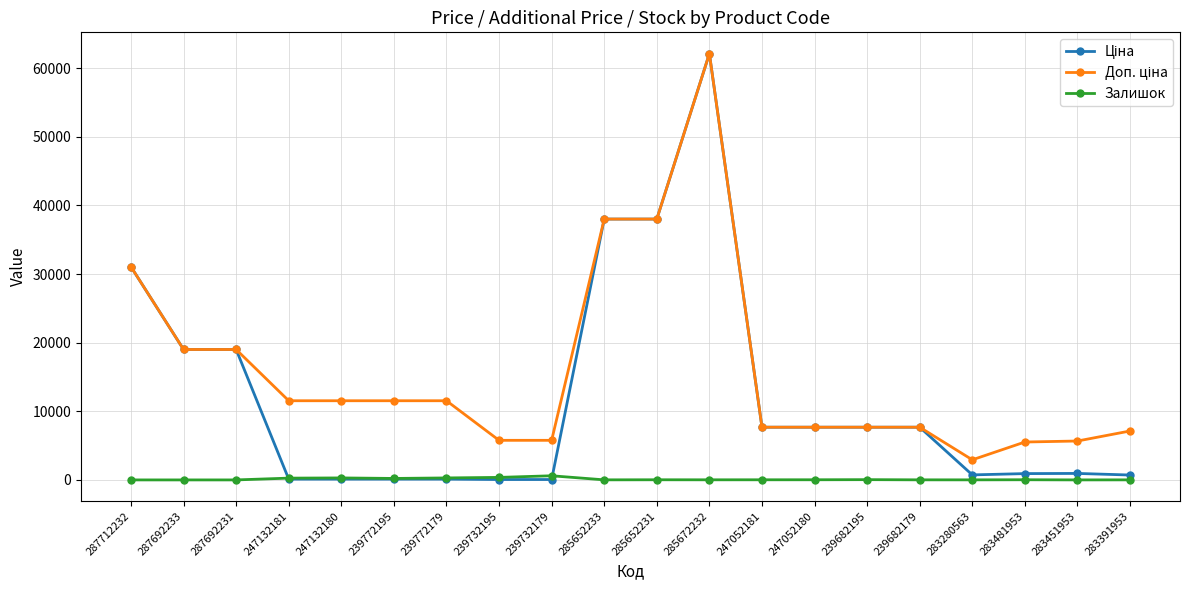

The Залишок series shows 21.0 at 285652231. True or false?

True